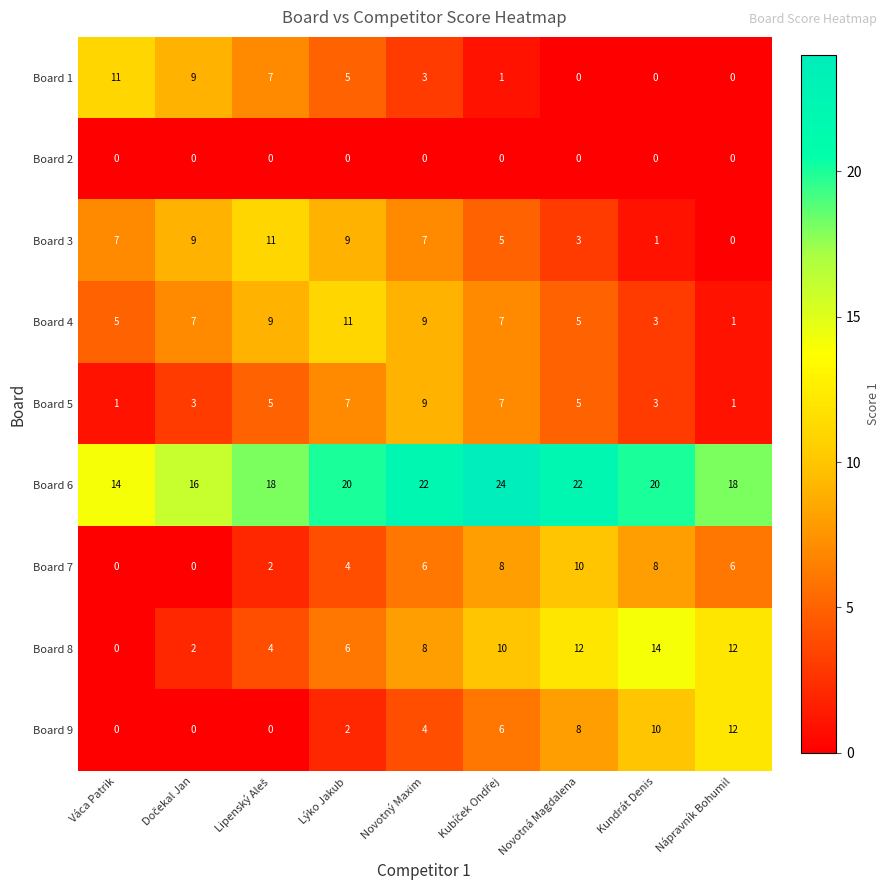

At which label does Board 5 reach its peak?

Novotný Maxim